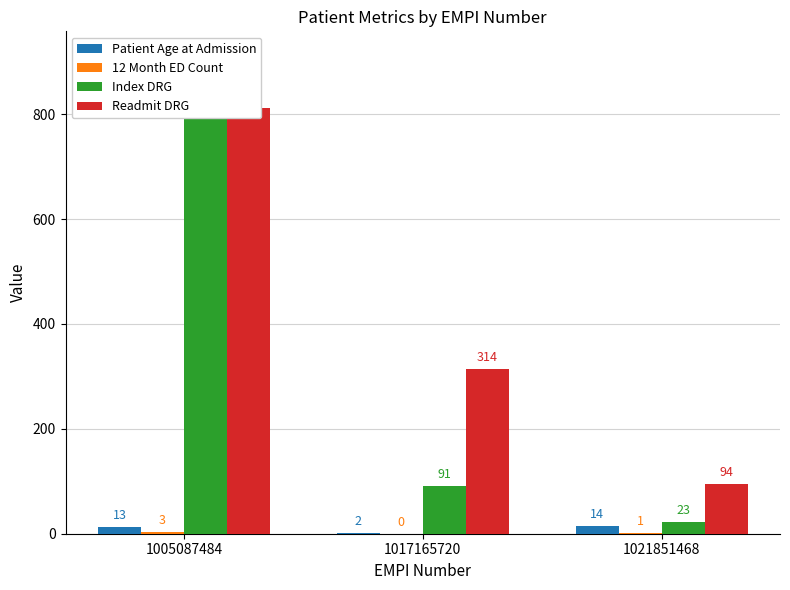

The 12 Month ED Count series shows 0 at 1017165720. True or false?

True